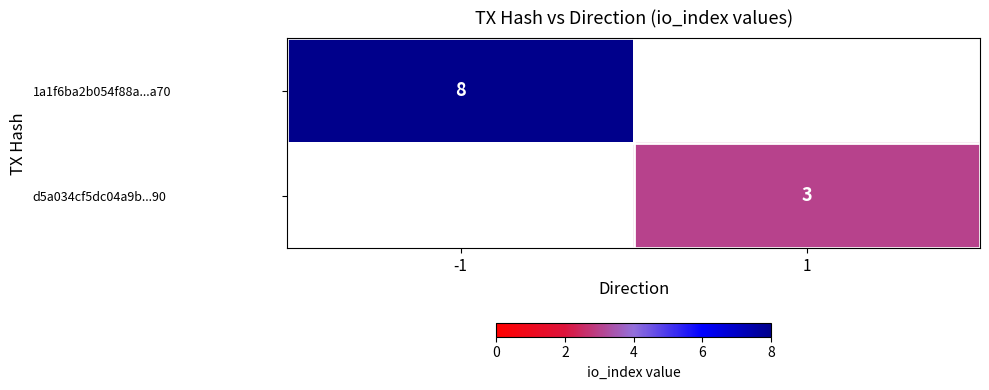

Is it true that 1a1f6ba2b054f88a...a70 equals 12 at -1?

False